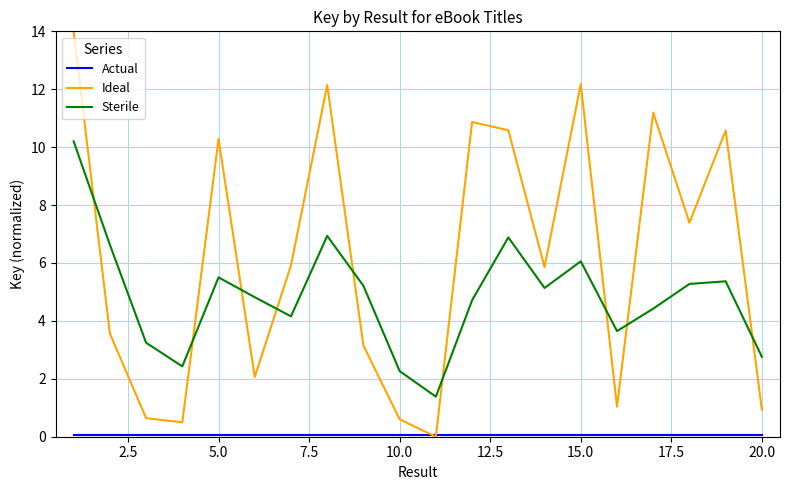

Which series has the largest range (max minus min)?

Ideal